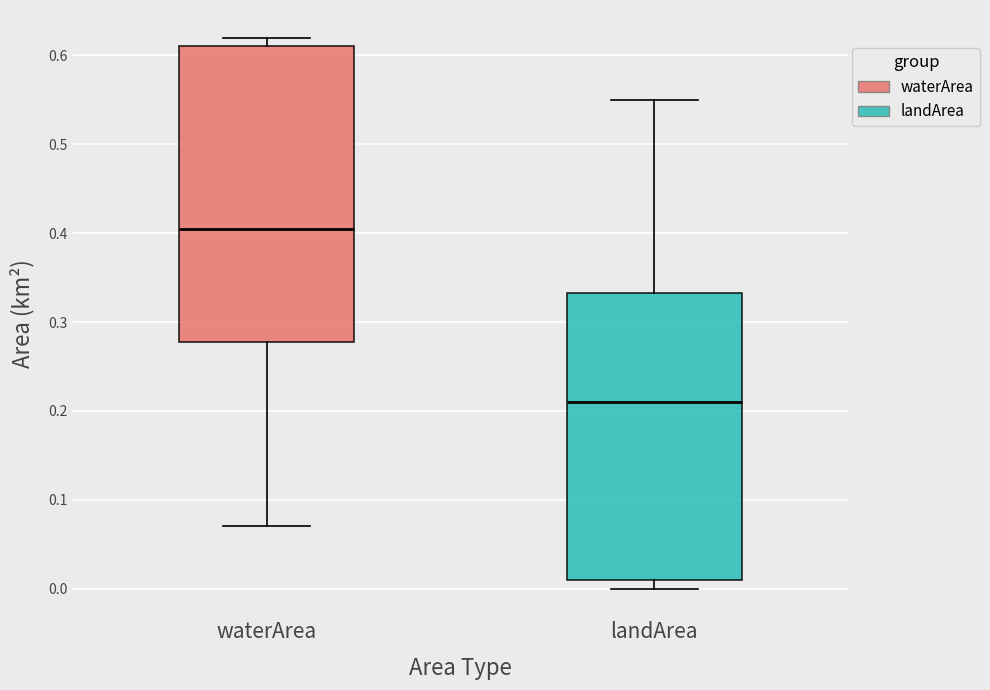

Reading left to right, read every box against the y-axis: the position of its median line, the range the box covers, and the ends of its whiskers. The values are not printed on the chart, so give them approximately, as read against the axis.

waterArea: median 0.41, box 0.28 to 0.61, whiskers 0.07 to 0.62
landArea: median 0.21, box 0.01 to 0.33, whiskers 0.00 to 0.55